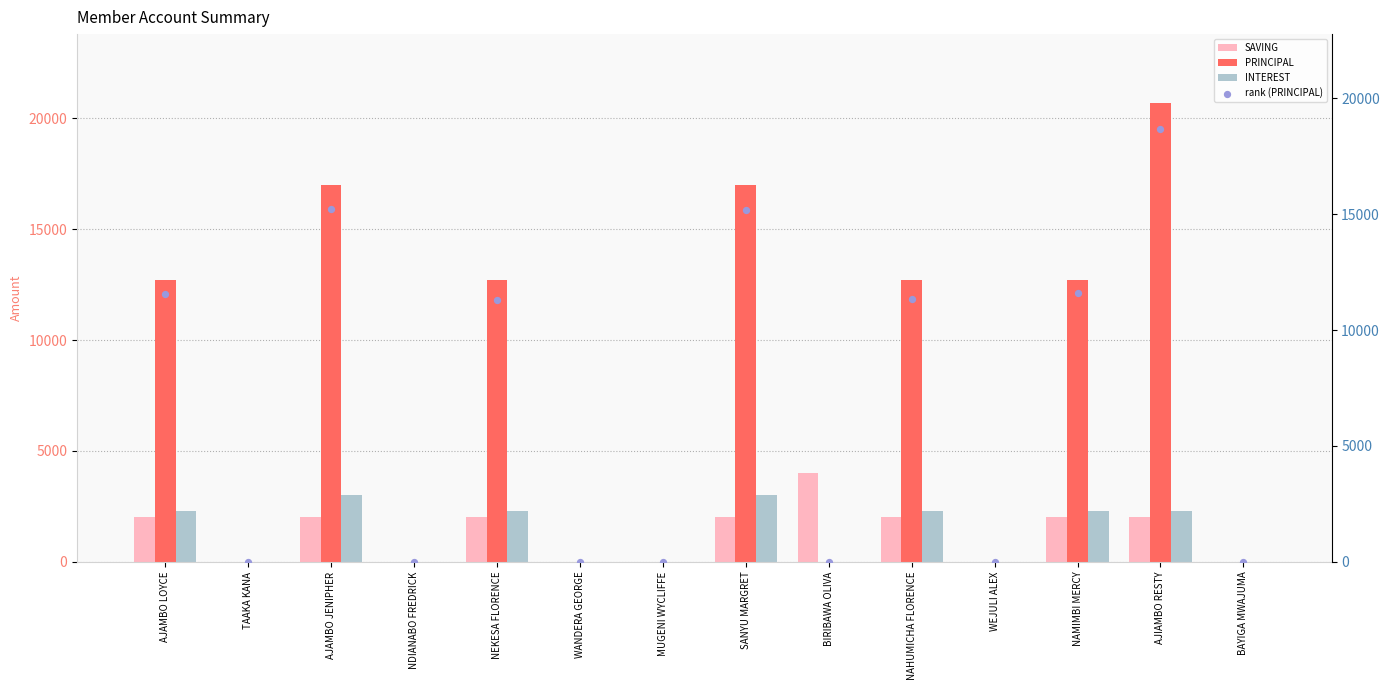

Which series reaches the maximum Y coordinate?

PRINCIPAL